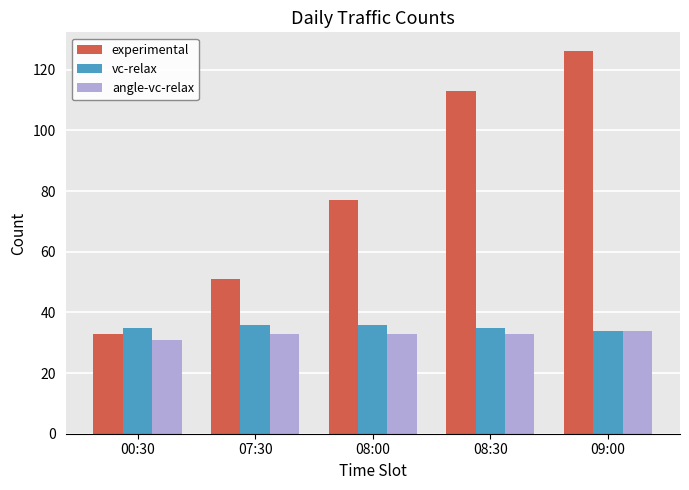

What is the sum of all angle-vc-relax values?

164